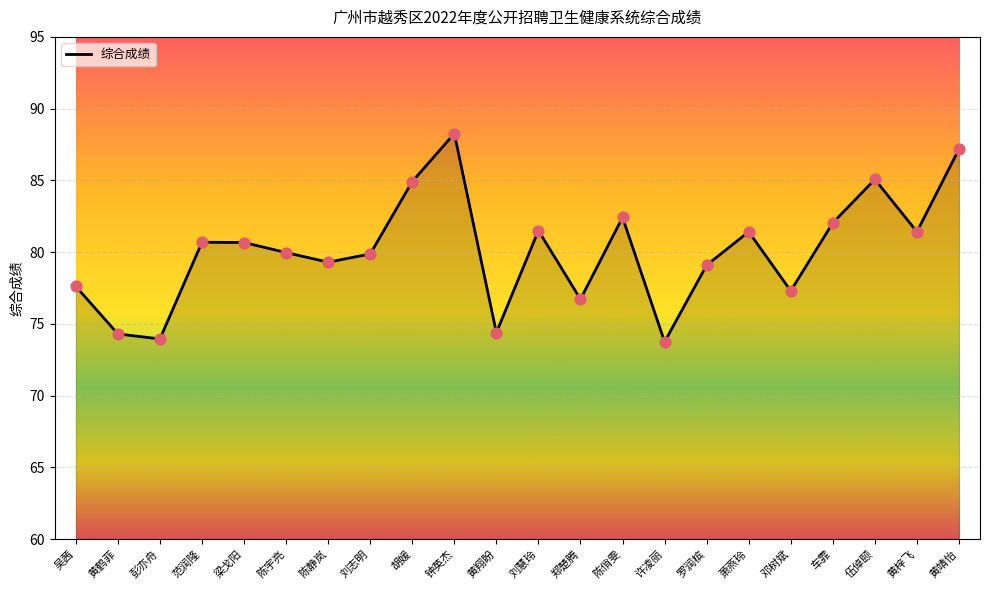

Between 车霏 and 陈宇亮, which is larger?

车霏